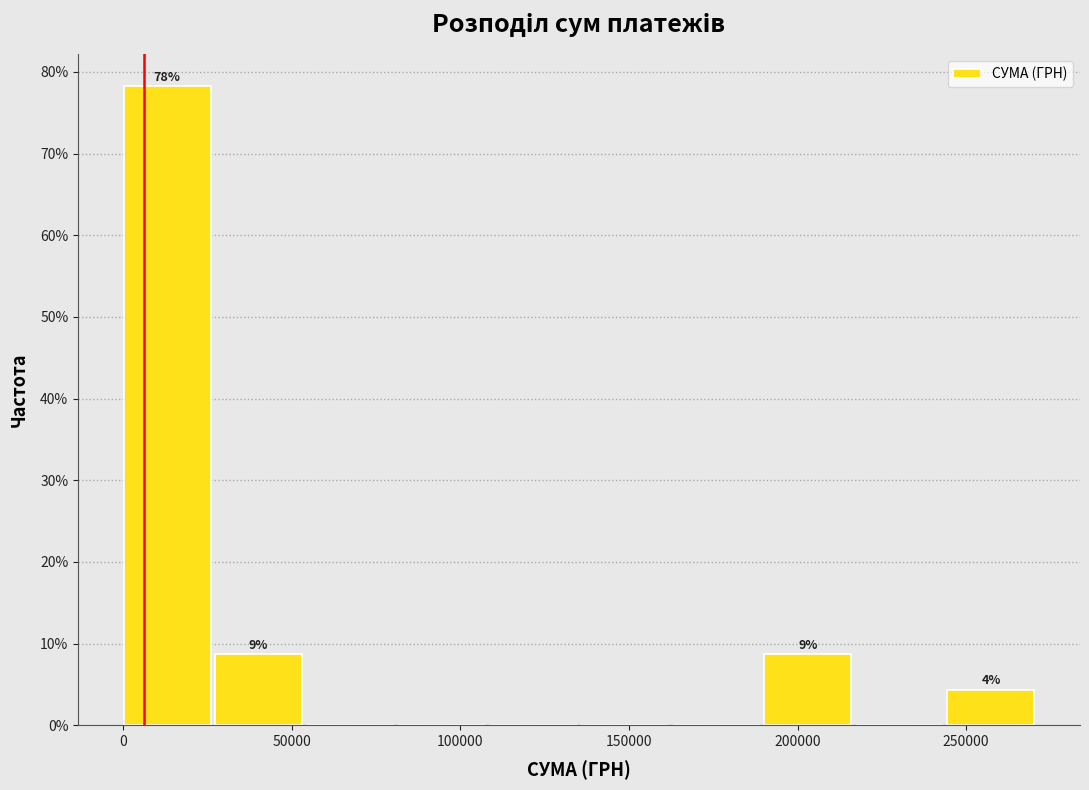

Which range on the x-axis has the tallest bar?

0 to 25000